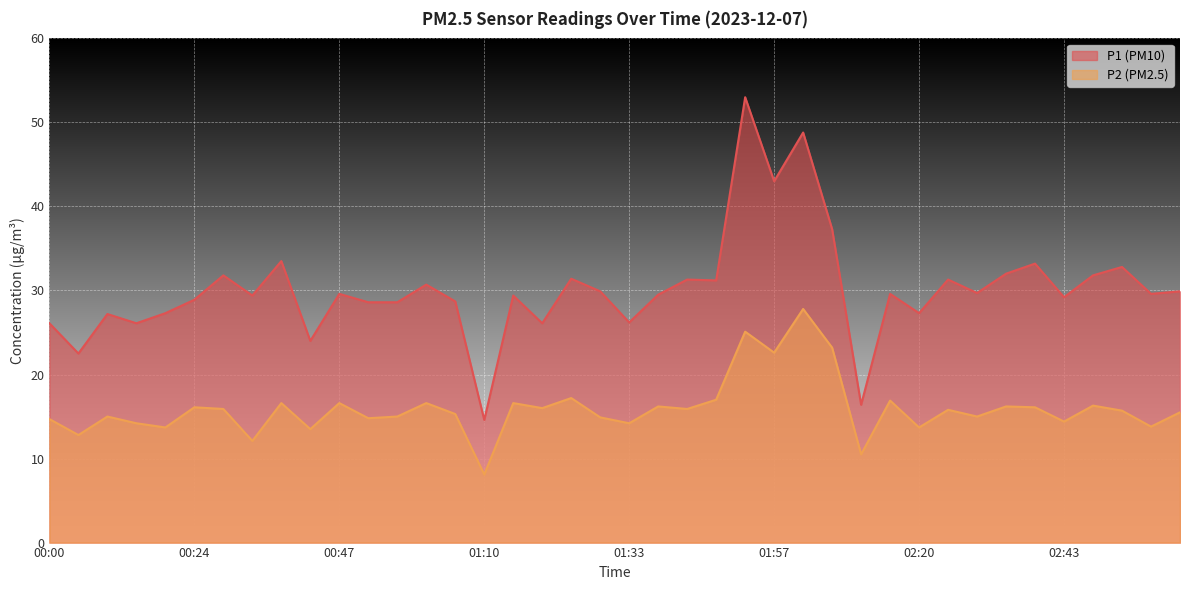

Which has a higher value, 01:33 or 02:48?

02:48